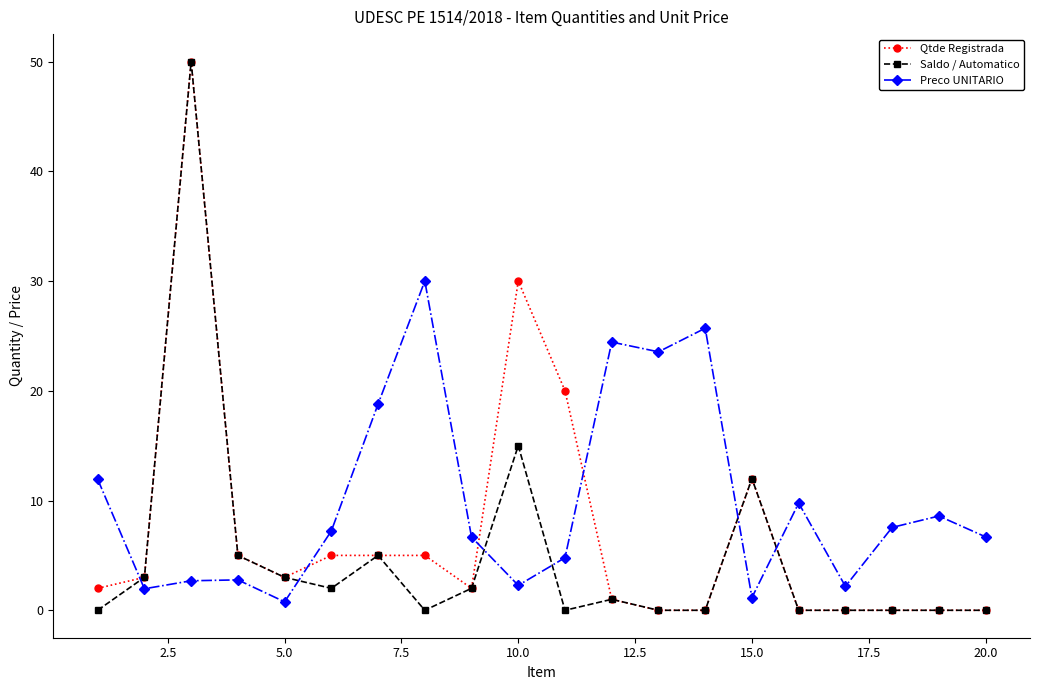

What is the value of the Saldo / Automatico point at the 5th from the left?

3.0